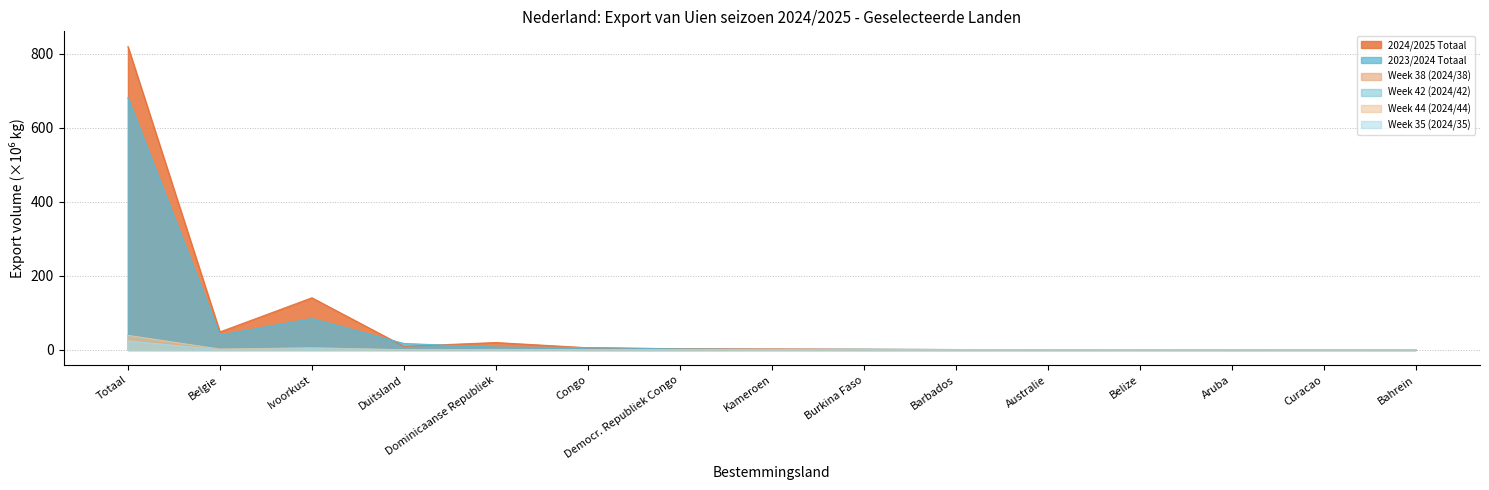

What is the value of the 2023/2024 Totaal point at the 6th from the left?

6.2